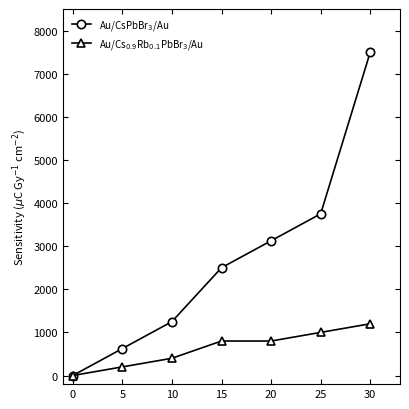

Which category has the highest value in the Au/CsPbBr$_3$/Au series?

30